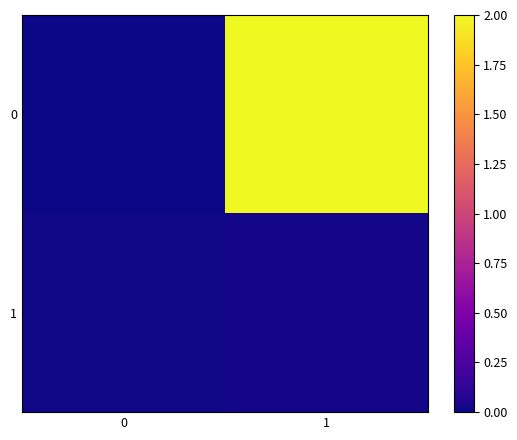

Between 0 and 1, which is larger?

1